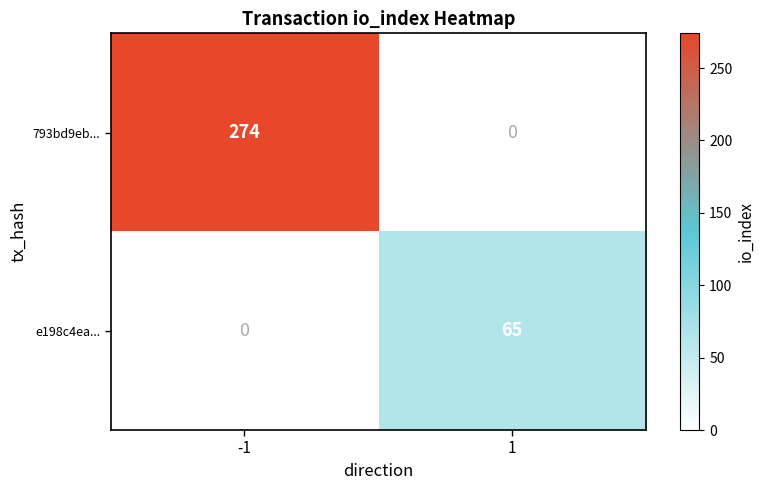

The value of 793bd9eb... at -1 is 274. True or false?

True